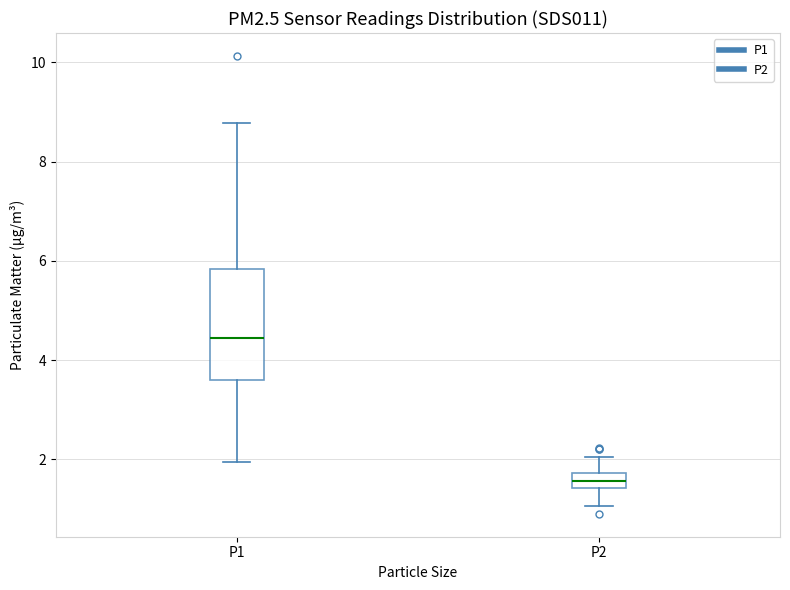

Comparing the boxes themselves (not the whiskers), which one is the tallest?

P1